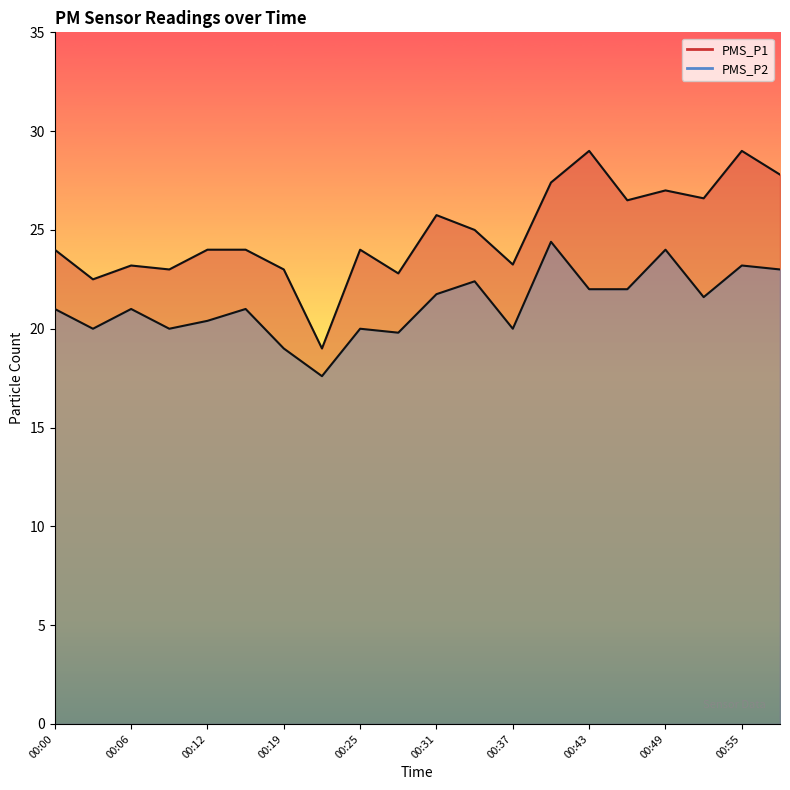

In PMS_P1, how many points are higher than both neighbors (excluding endpoints)?

6